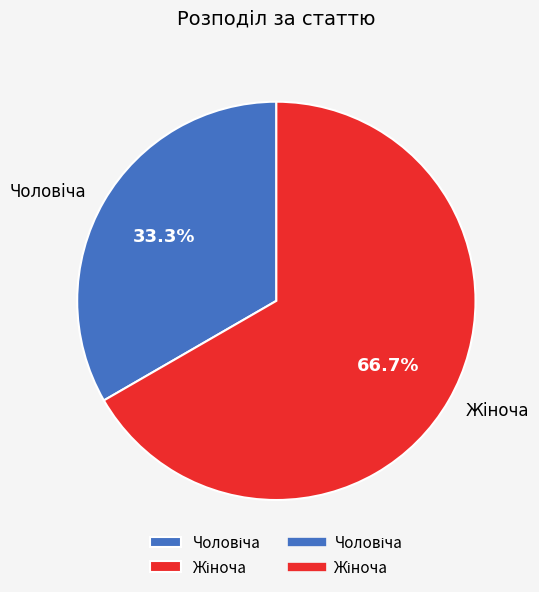

Is there any slice that represents more than half of the pie?

Yes